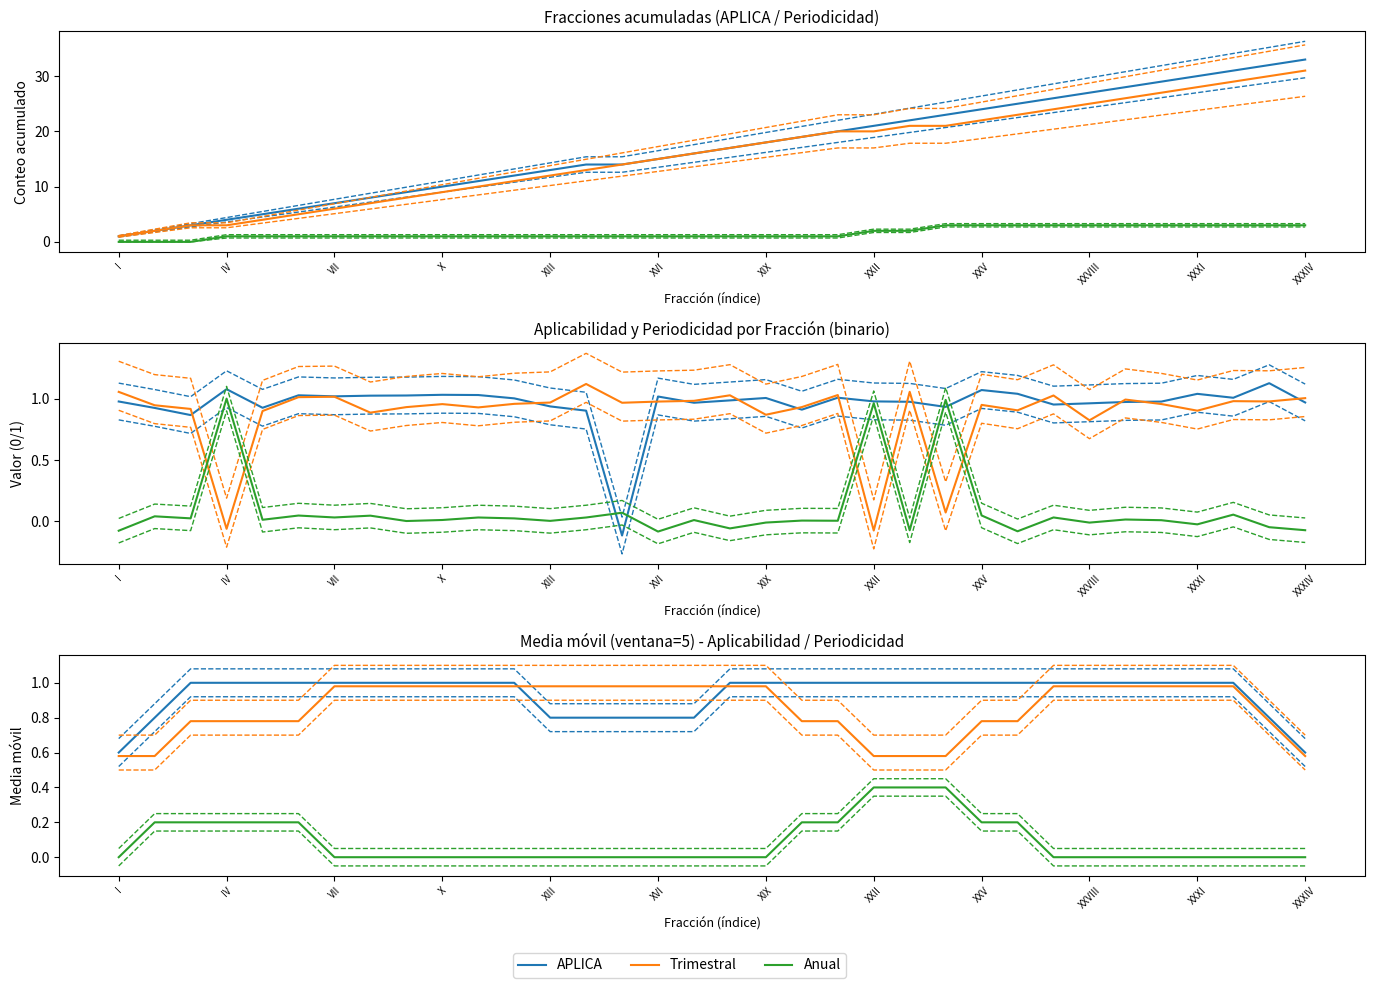

Which series changed the most between 18 and 33?

APLICA